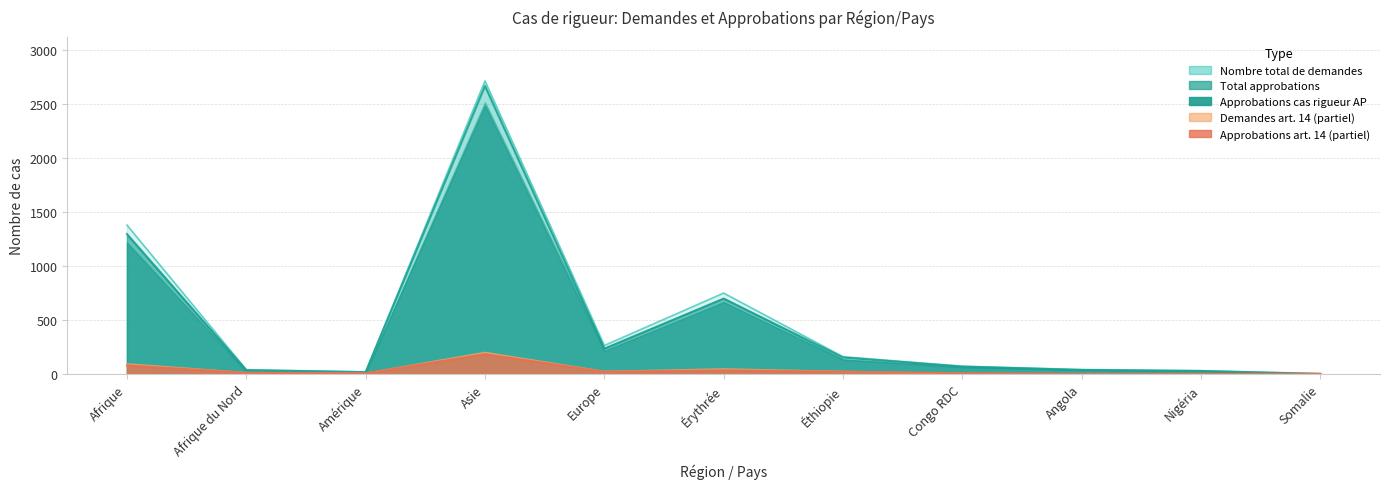

True or false: Total approbations and Nombre total de demandes intersect in this chart.

False